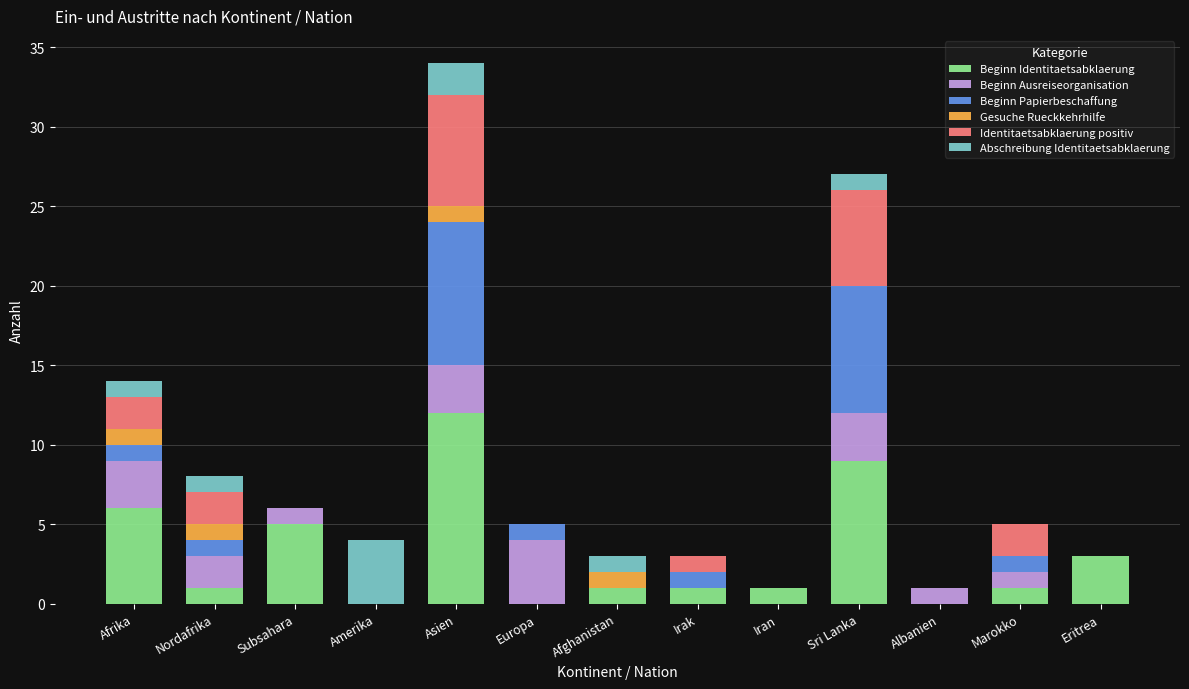

Is it true that Beginn Identitaetsabklaerung equals -6 at Europa?

False